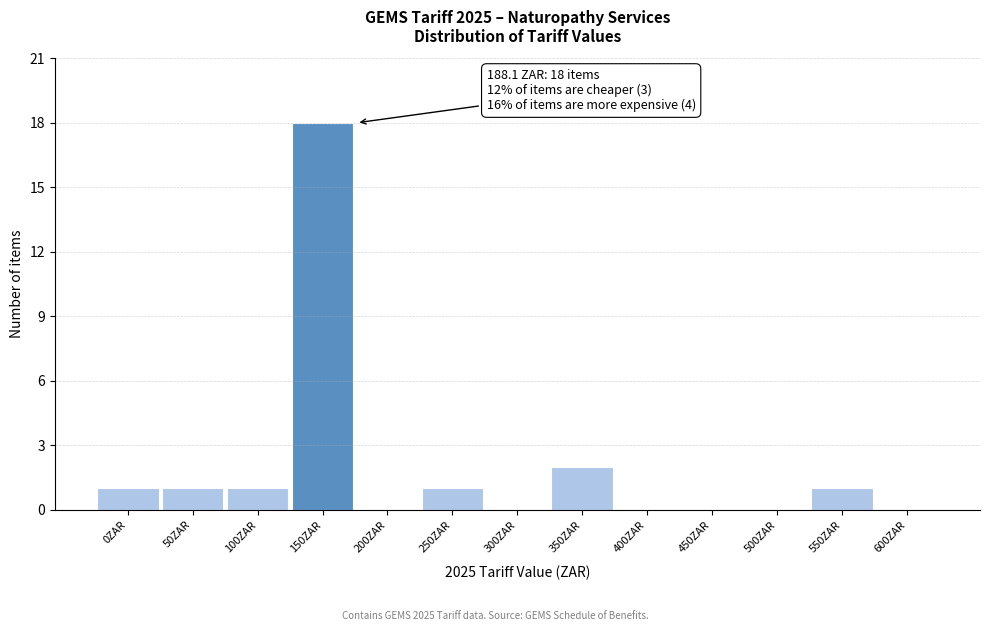

Reading left to right, list all the values displayed in this chart.

0ZAR=1	50ZAR=1	100ZAR=1	150ZAR=18	200ZAR=0	250ZAR=1	300ZAR=0	350ZAR=2	400ZAR=0	450ZAR=0	500ZAR=0	550ZAR=1	600ZAR=0